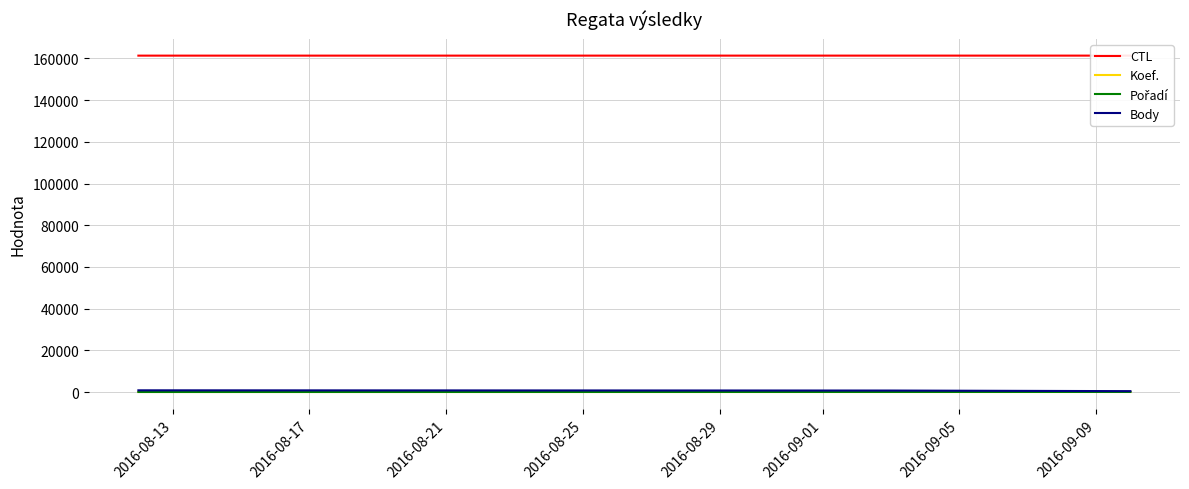

What is the smallest value displayed?

1